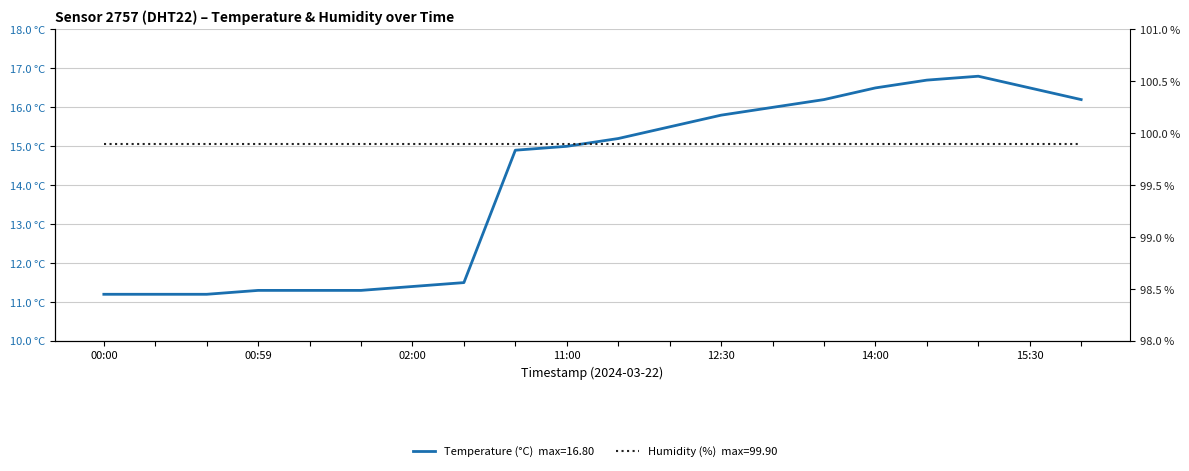

Reading left to right, transcribe all the data shown in this chart.

11.2	11.2	11.2	11.3	11.3	11.3	11.4	11.5	14.9	15.0	15.2	15.5	15.8	16.0	16.2	16.5	16.7	16.8	16.5	16.2